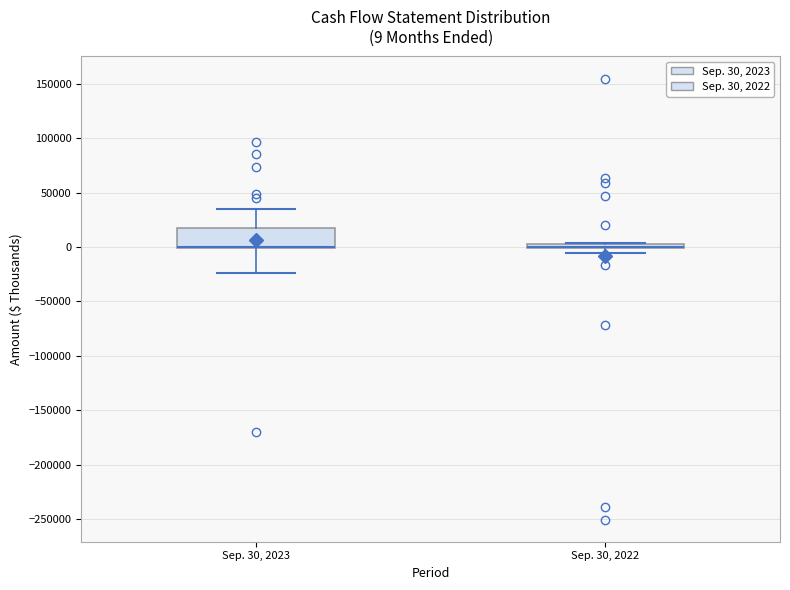

Which box is the tallest, from its lower edge to its upper edge?

Sep. 30, 2023